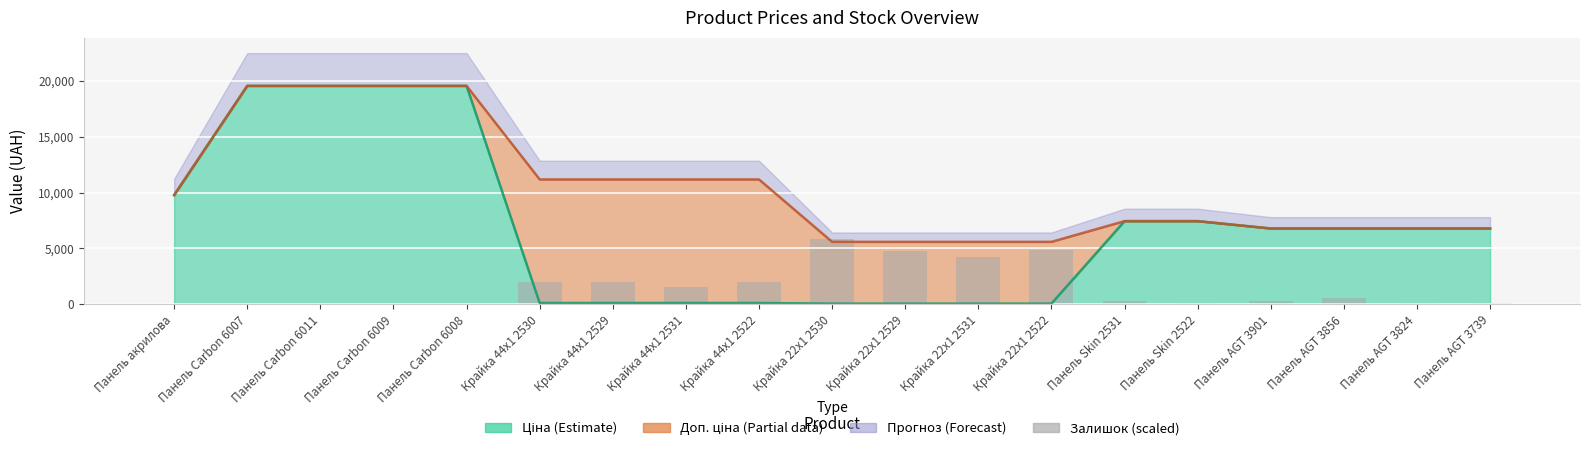

What position from the left is Панель Carbon 6011?

3